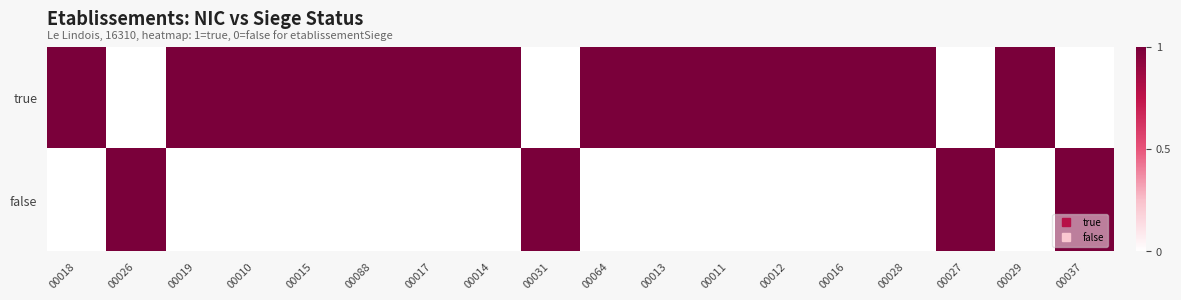

At how many categories does at least one series exceed 0?

18